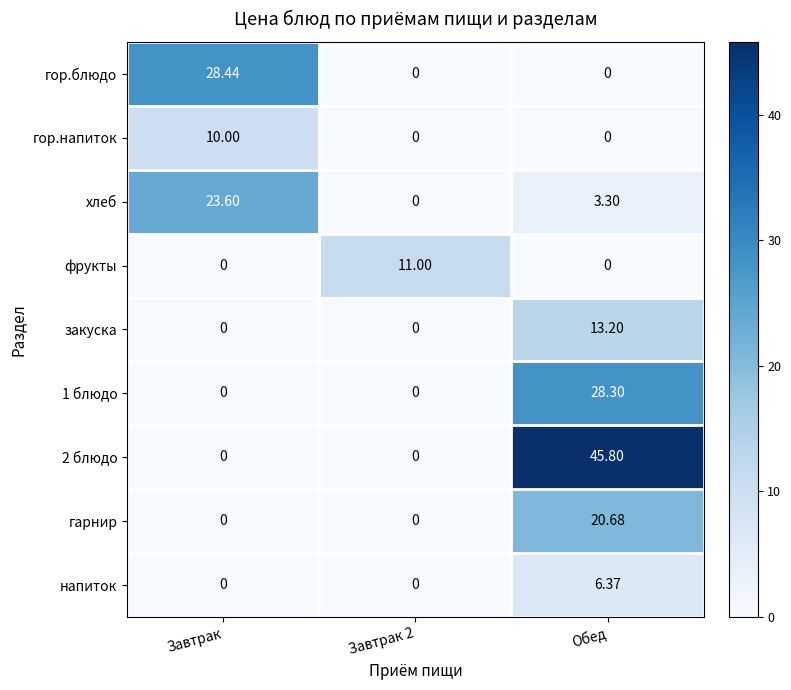

Is the value of гарнир at Обед greater than the value of напиток at Завтрак?

Yes